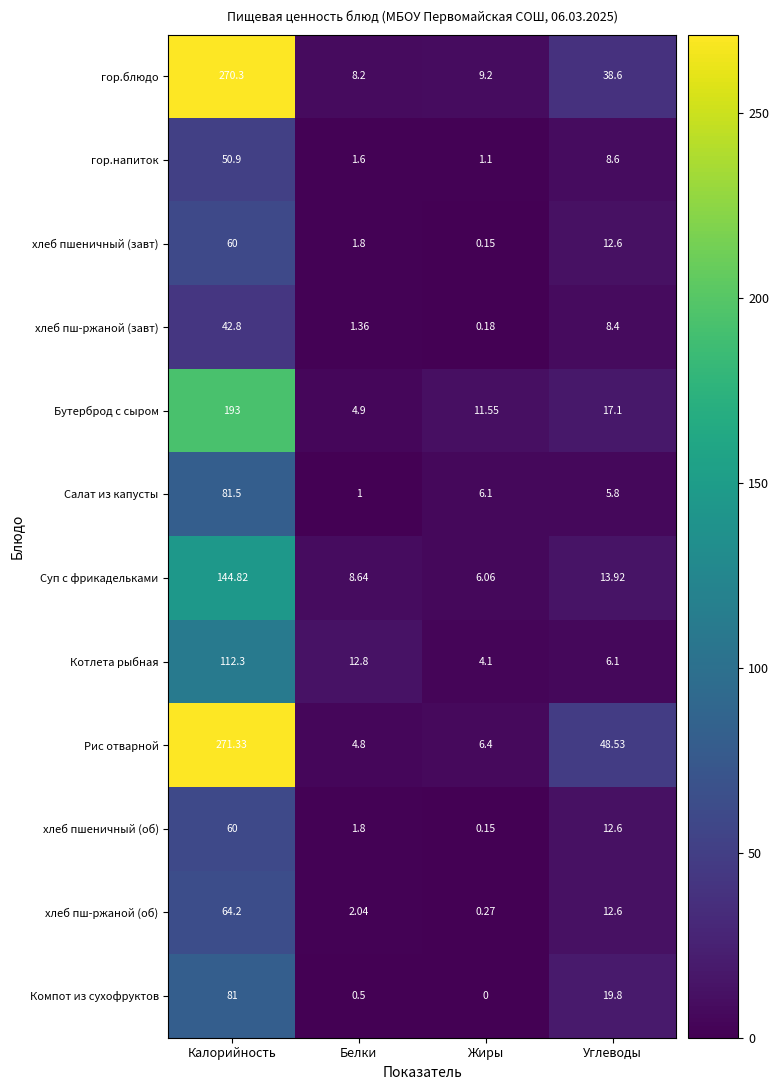

Where does the хлеб пш-ржаной (завт) series first go above 8?

Калорийность